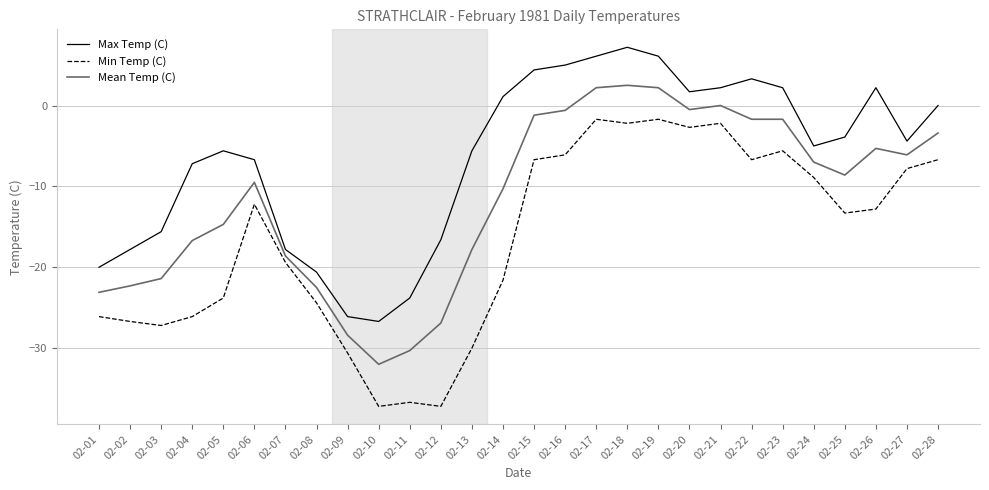

What is the total value across all series at 02-17?

6.6